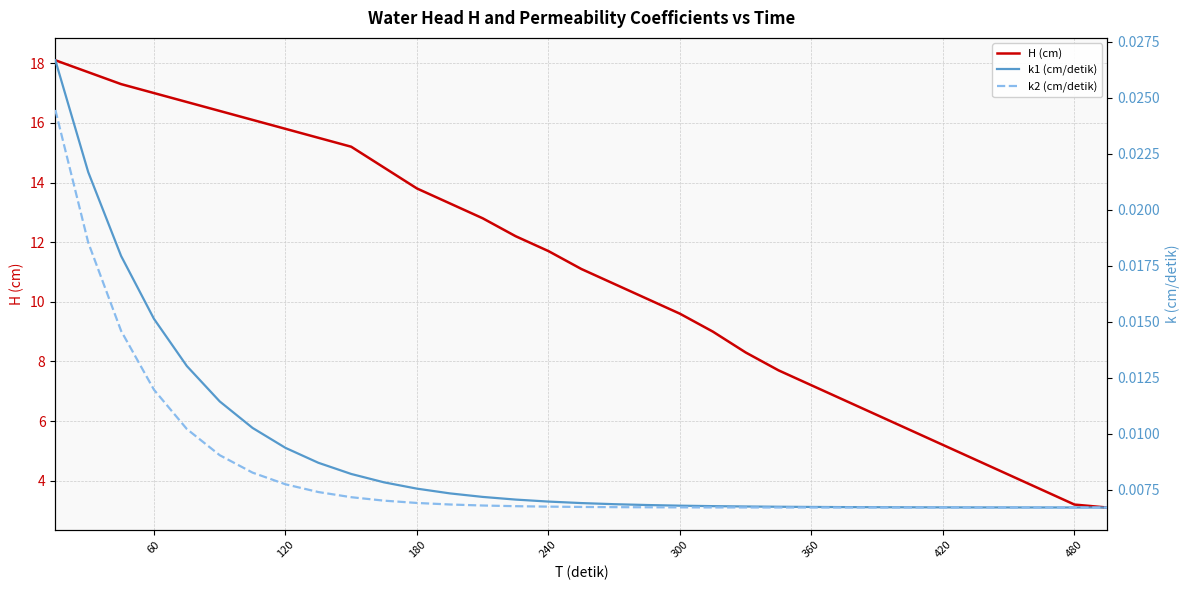

What is the highest value of the H (cm) series?

18.1